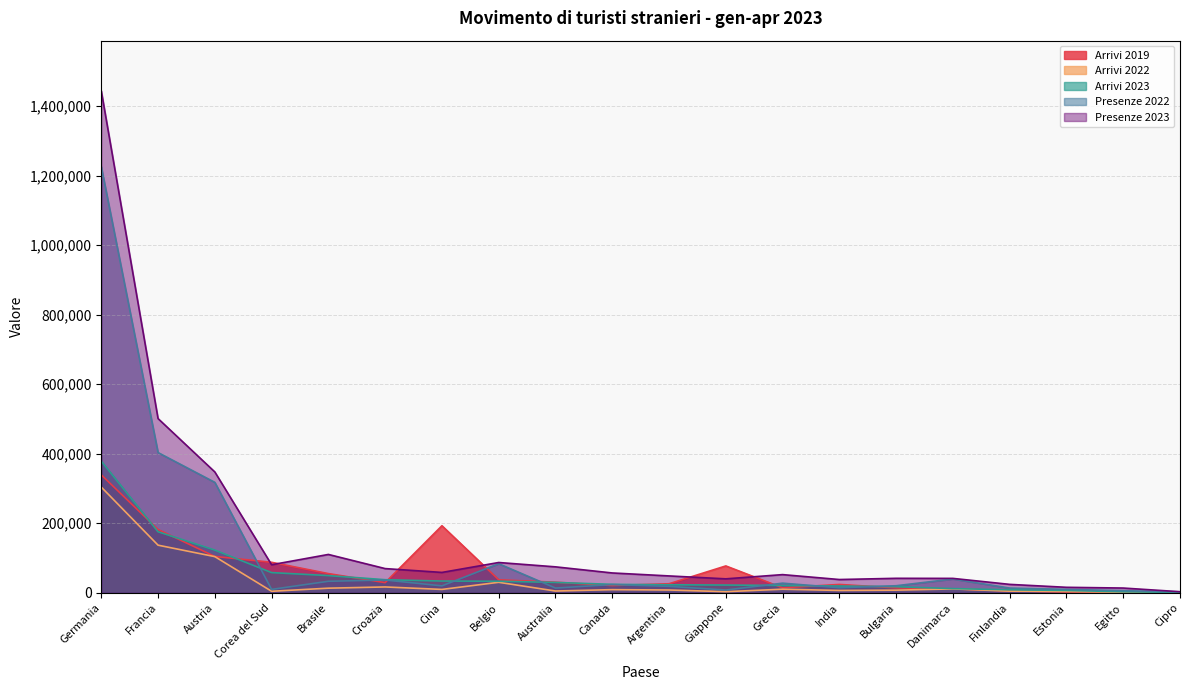

Is it true that Presenze 2023 equals 110399 at Brasile?

True